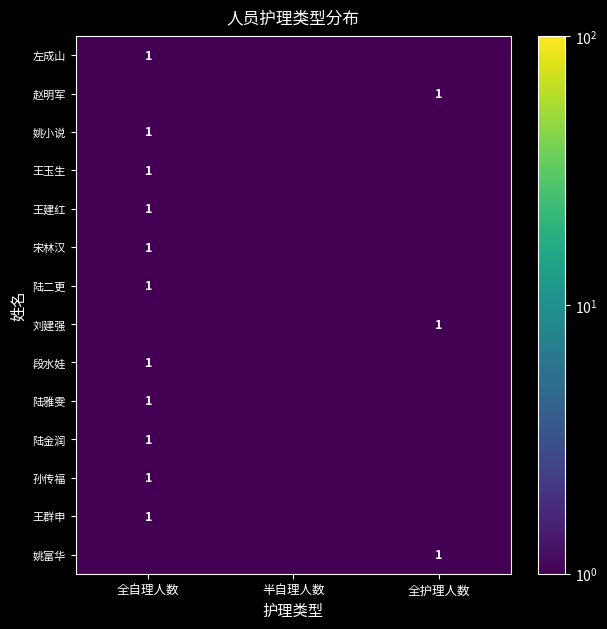

True or false: 段水娃 has a value of 0.3 at 全自理人数.

False